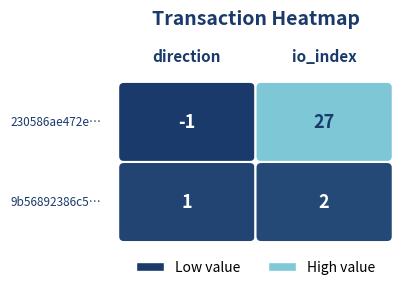

Which has a higher value, 1 or 0?

1